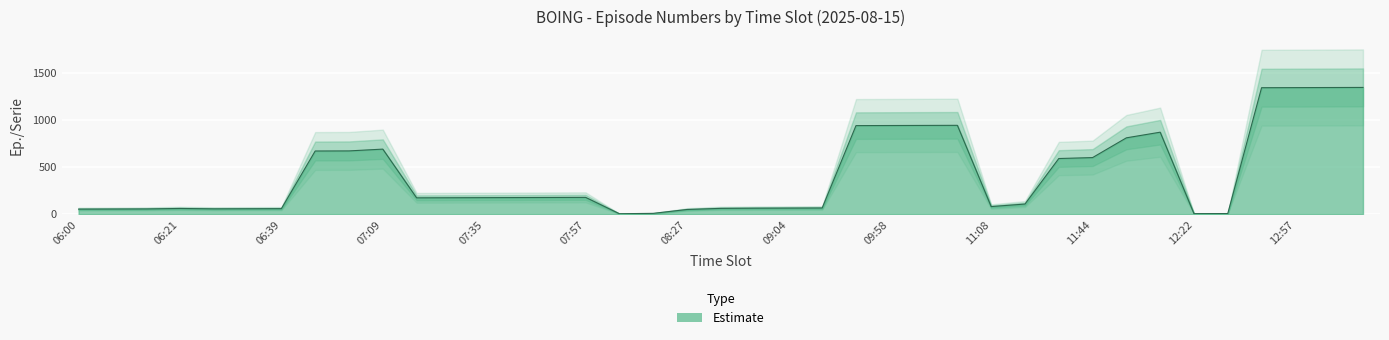

Approximately how many times larger is the value at 11:57 compared to 10:21?

0.9